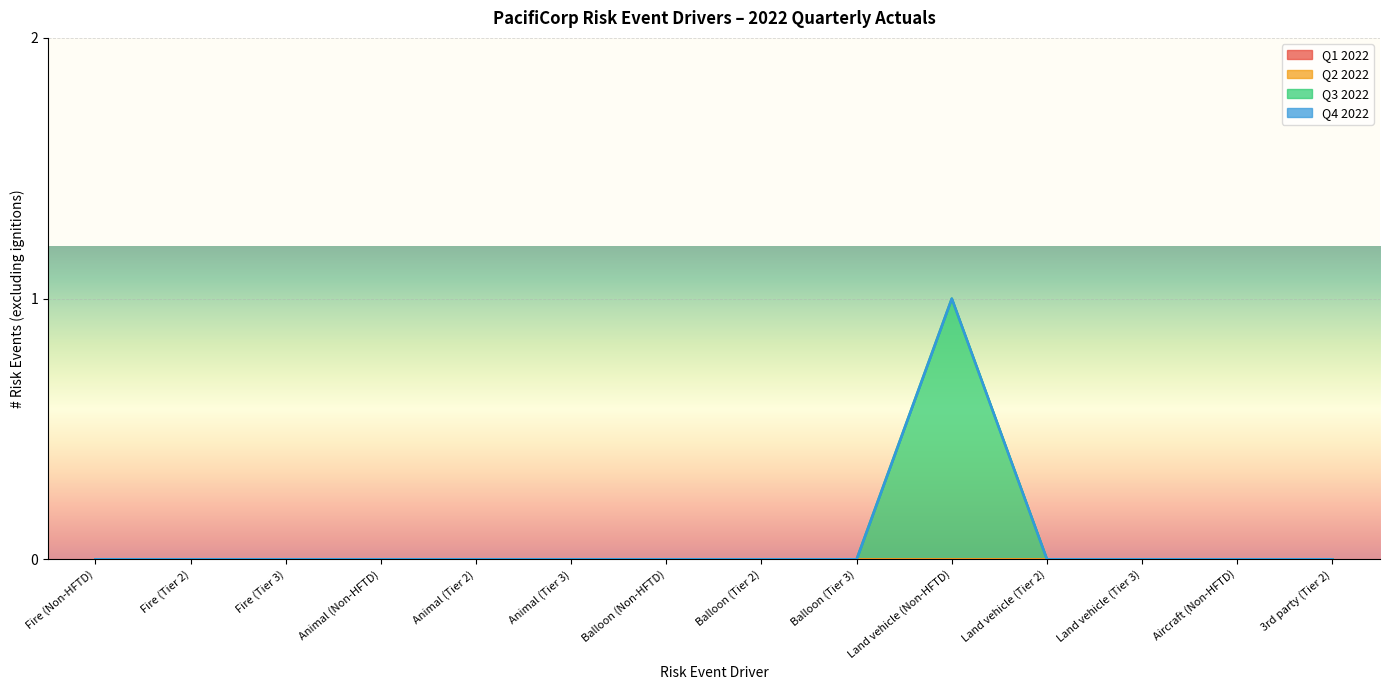

Rank the series by their maximum value, from lowest to highest.

Q1 2022, Q2 2022, Q4 2022, Q3 2022